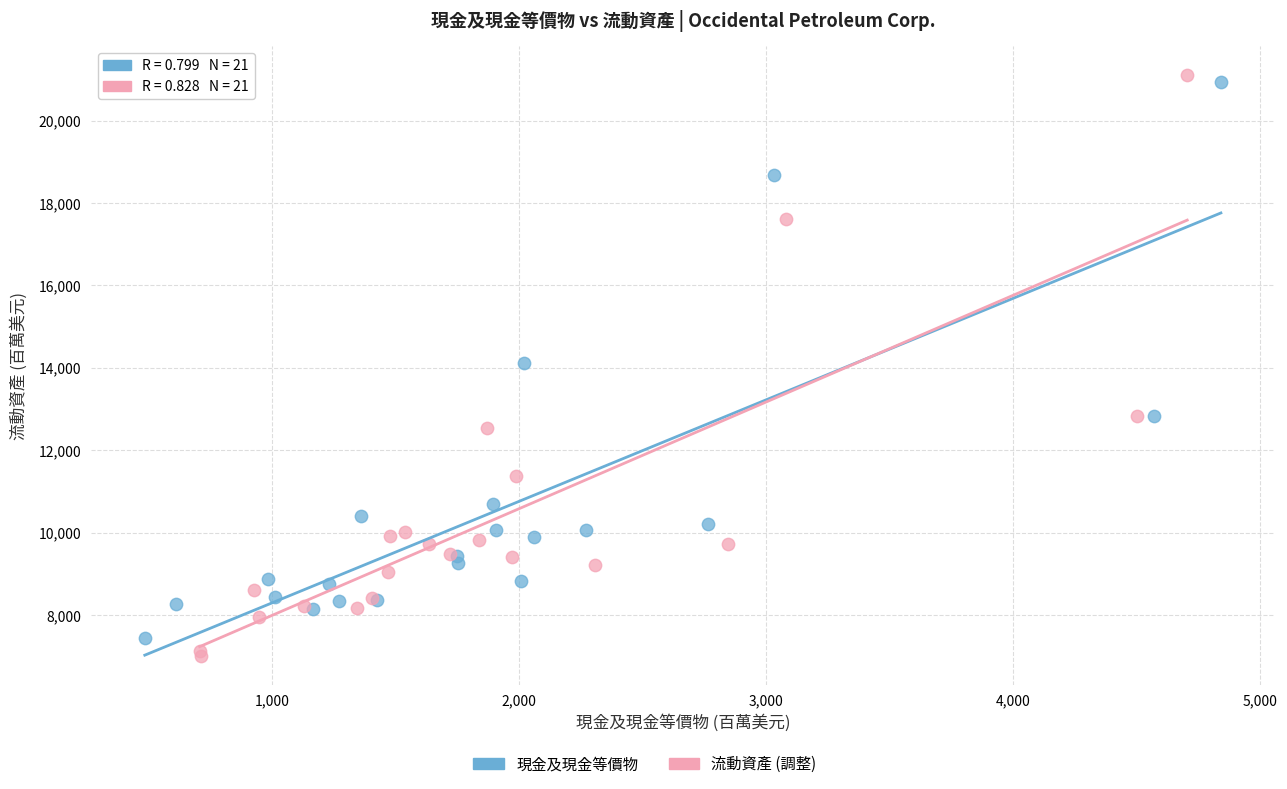

Which series has the widest spread of Y values?

流動資產 (調整)